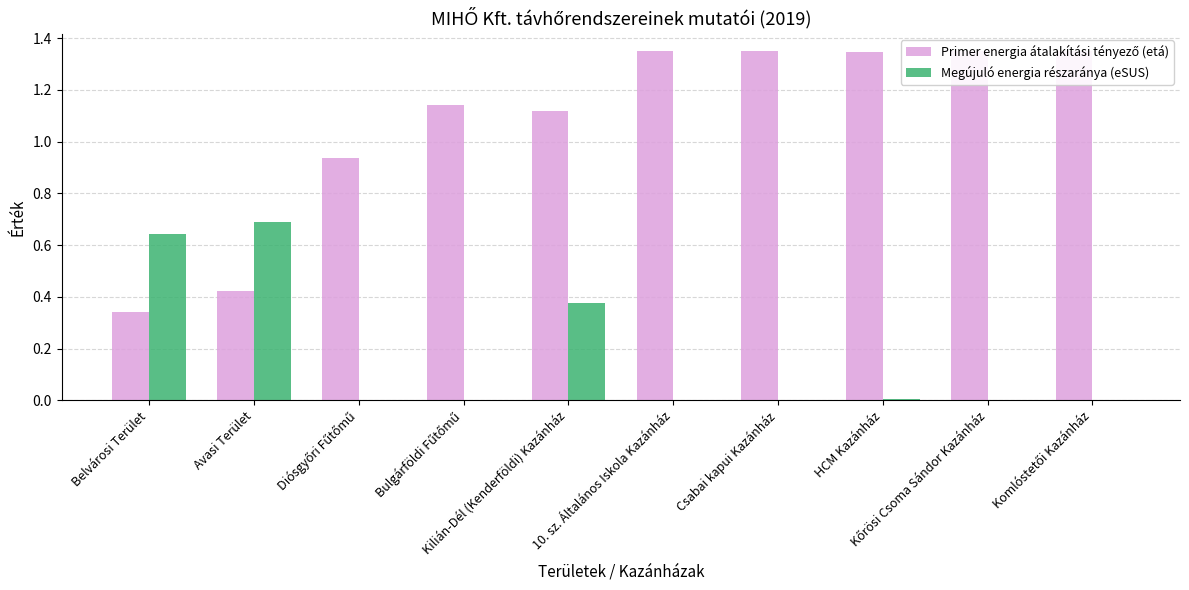

What are all the series names shown in the legend?

Primer energia átalakítási tényező (etá), Megújuló energia részaránya (eSUS)